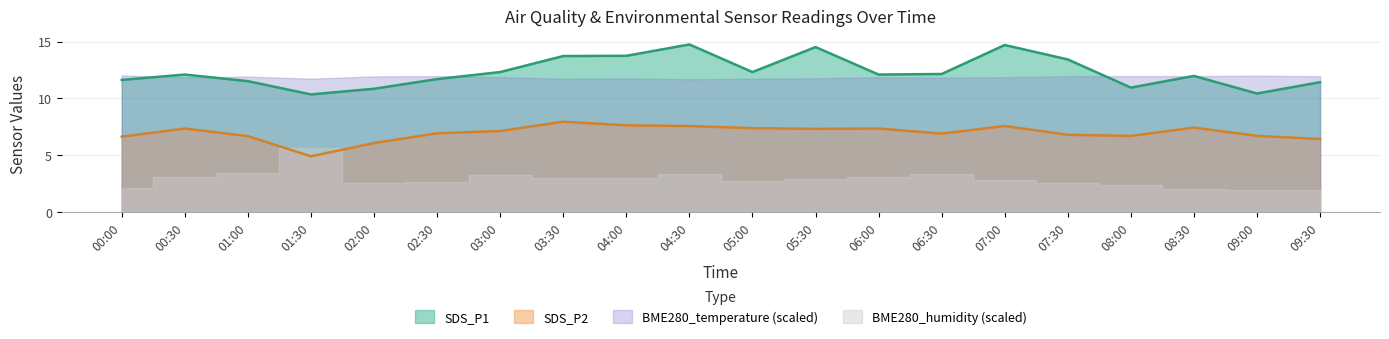

What is the approximate value of SDS_P1 at 03:00?

12.3